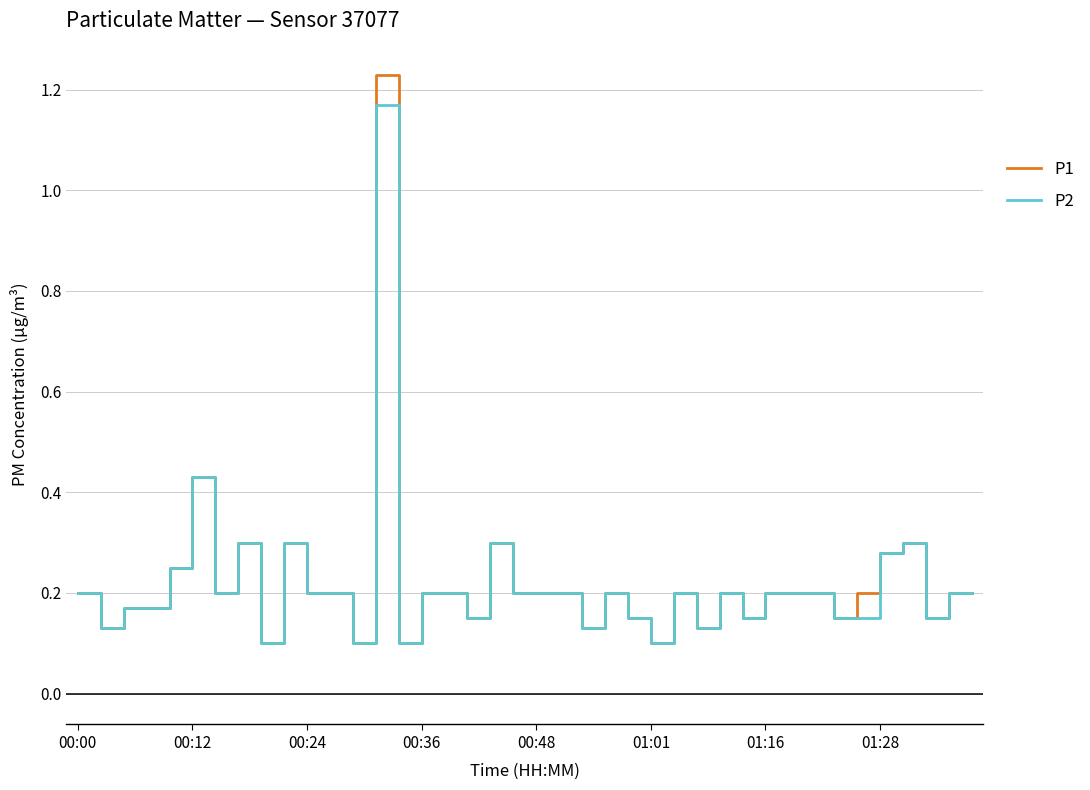

Which series has the widest spread of values?

P1